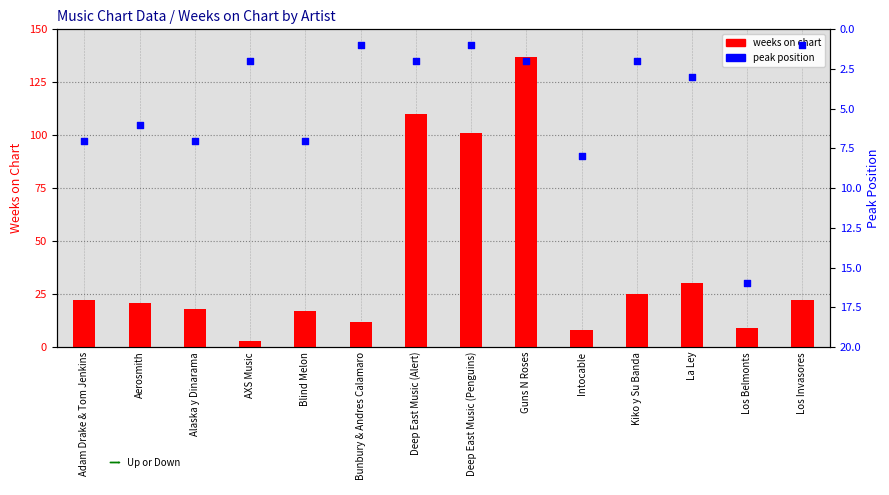

What are all the series names shown in the legend?

weeks on chart, peak position